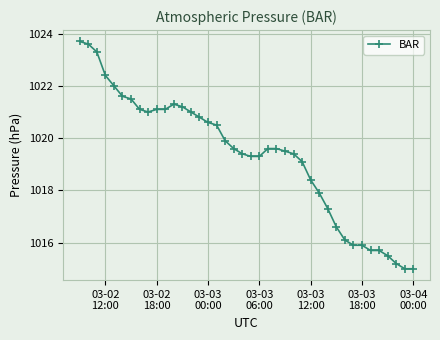

How many values are below 1019?

13